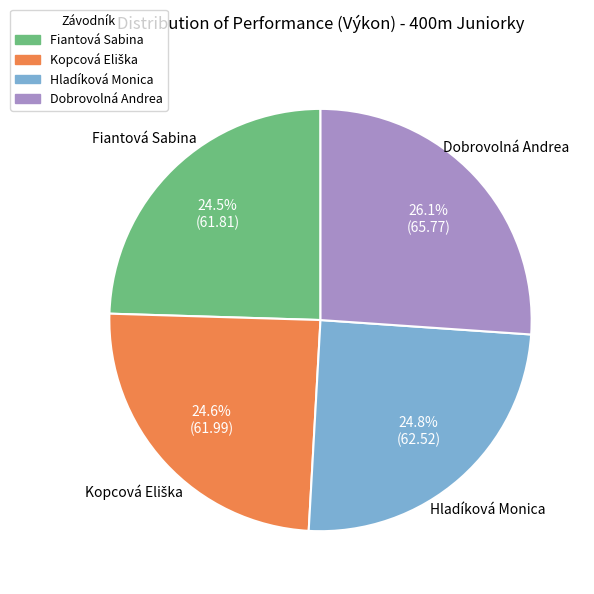

Combined, do Dobrovolná Andrea and Fiantová Sabina account for over 50%?

Yes